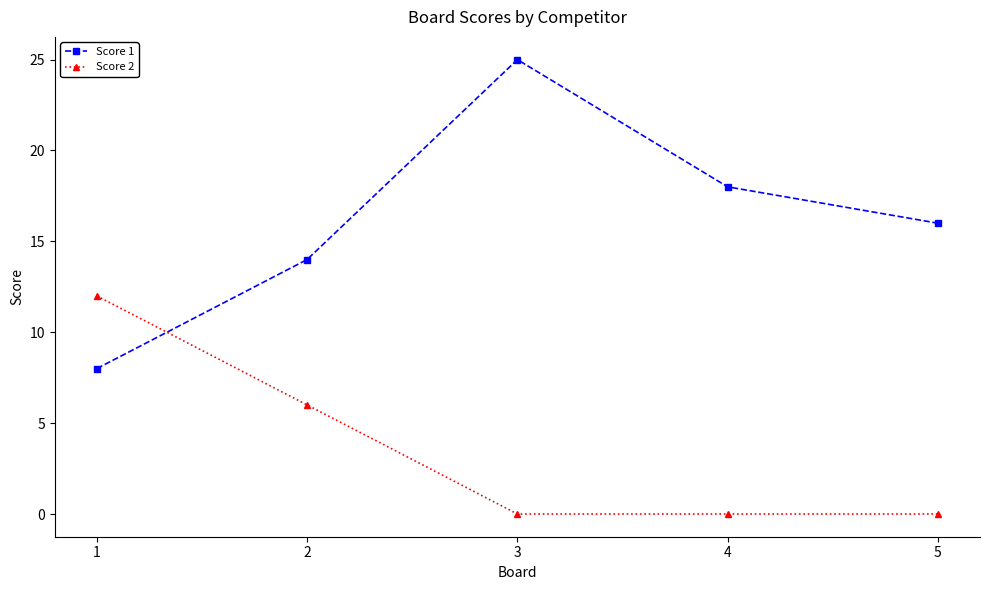

Between 1 and 4, which series saw the biggest shift?

Score 2